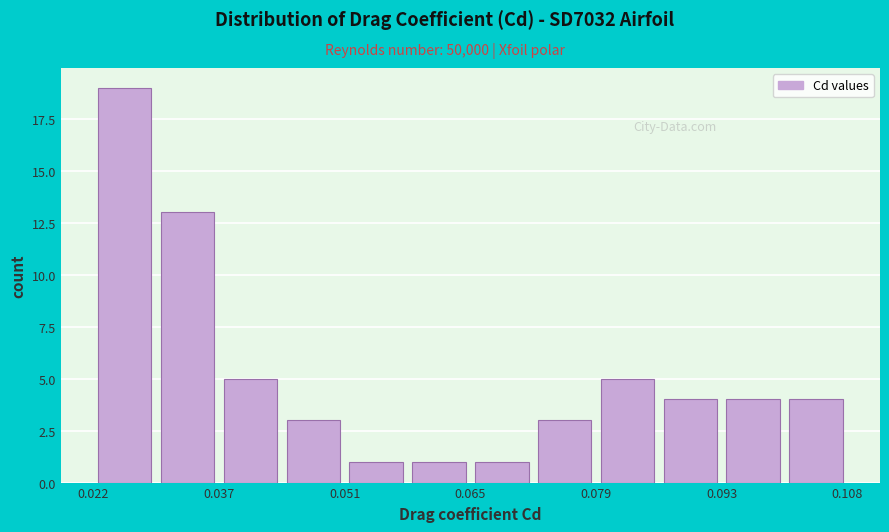

Read against the x-axis, roughly where is the centre of the tallest bar?

0.026